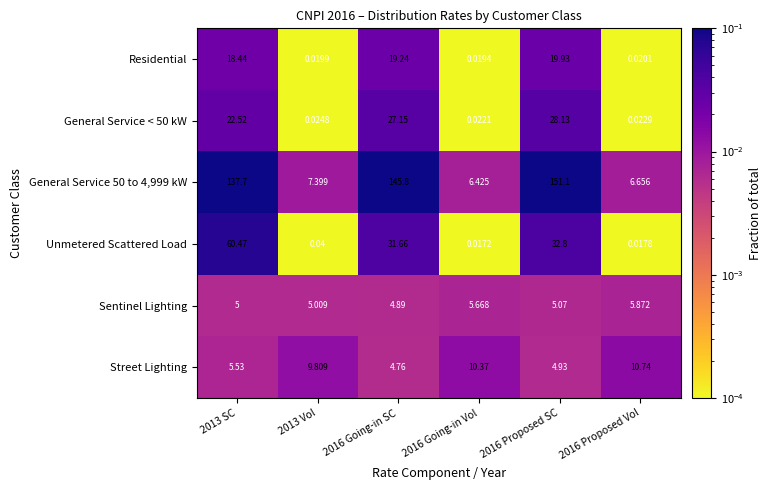

List the series in order of their peak value, highest first.

General Service 50 to 4,999 kW, Unmetered Scattered Load, General Service < 50 kW, Residential, Street Lighting, Sentinel Lighting